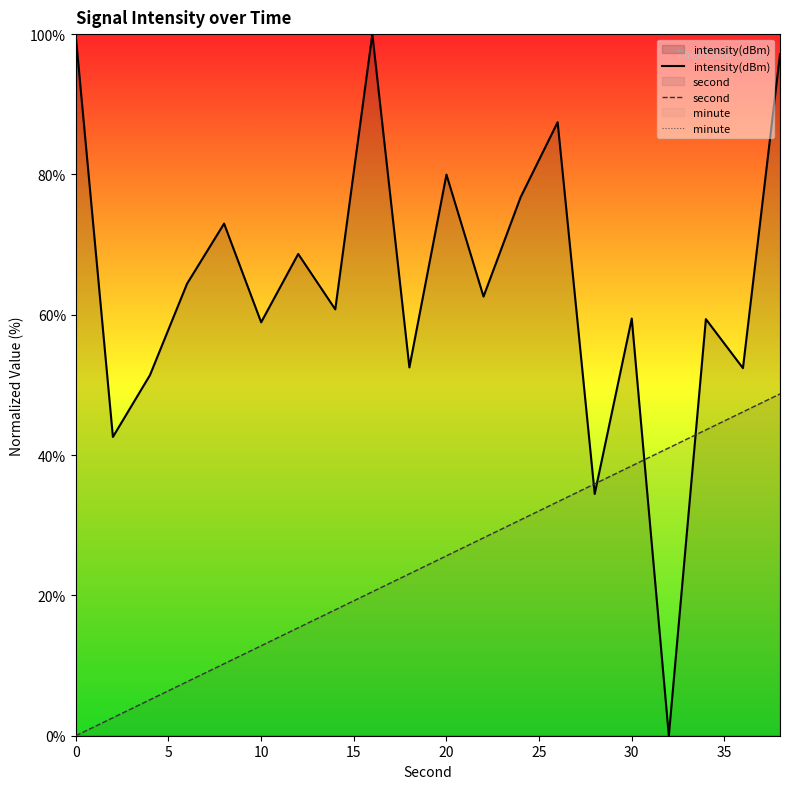

Which series has the largest total across all categories?

intensity(dBm)